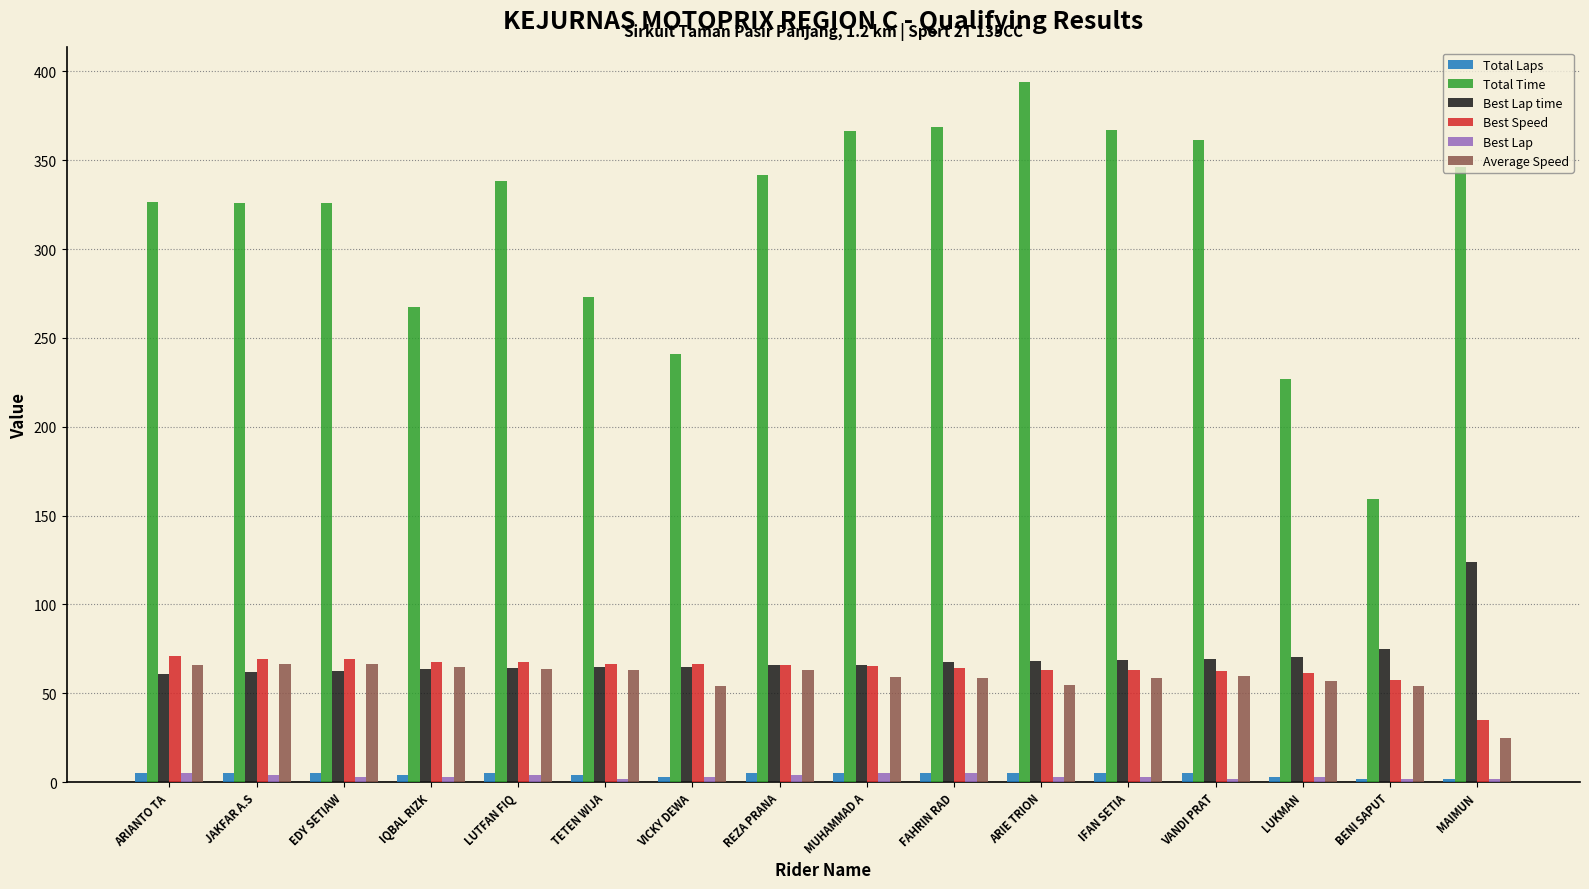

How many groups of bars are there?

16